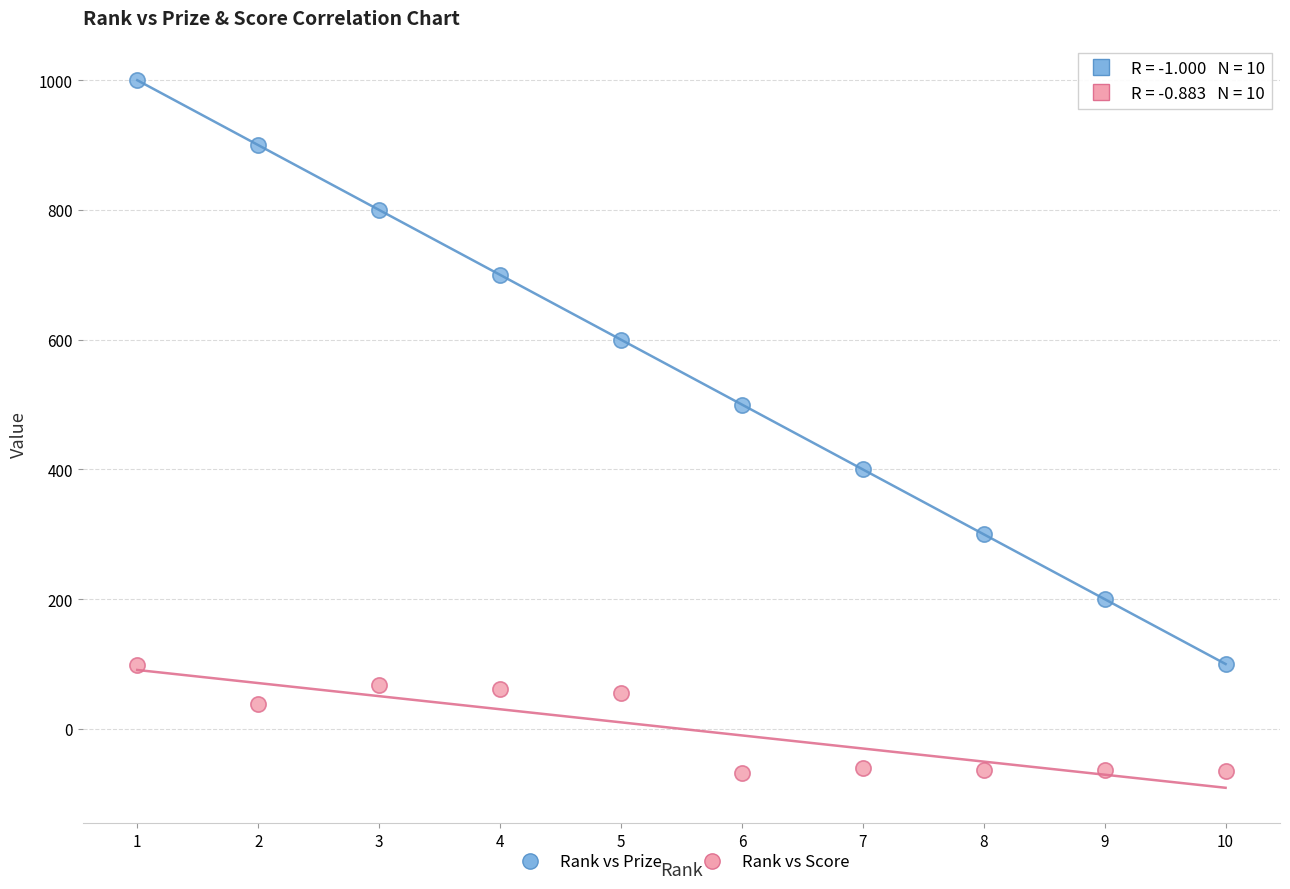

What are all the series names shown in the legend?

Rank vs Prize, Rank vs Score